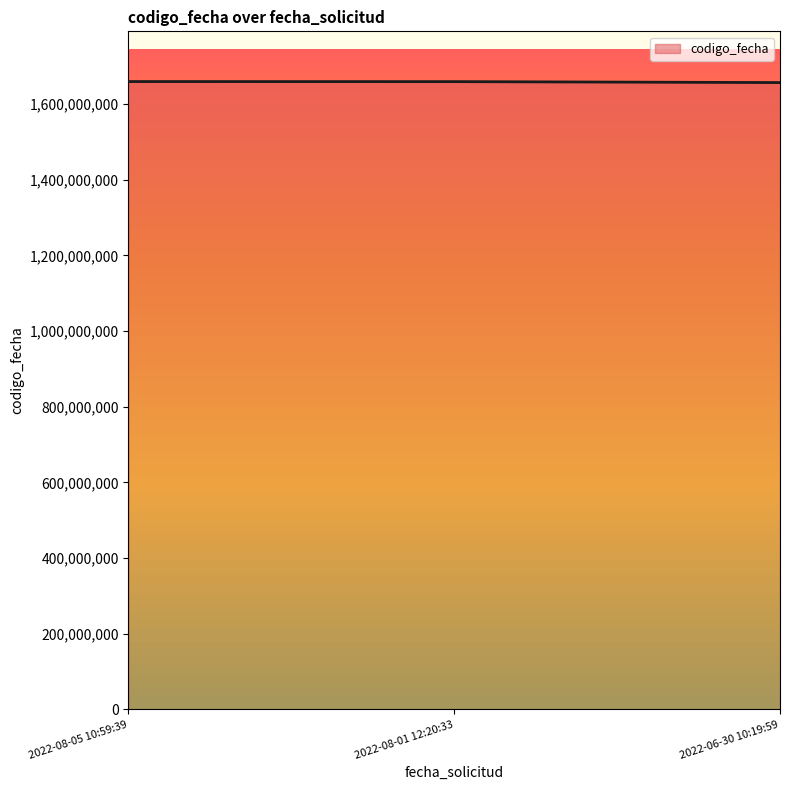

What is the sum of the values at 2022-08-05 10:59:39 and 2022-08-01 12:20:33?

3319213823